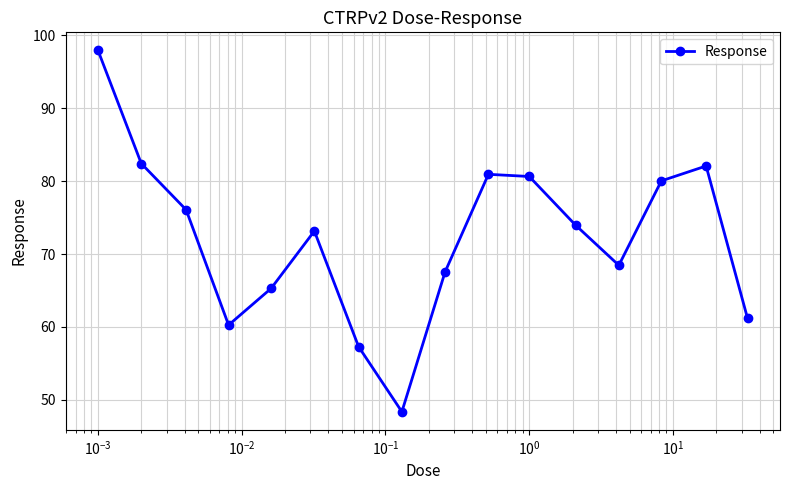

Reading right to left, list all the values displayed in this chart.

61.2	82.1	80.0	68.5	74.0	80.6	80.9	67.6	48.4	57.3	73.2	65.3	60.3	76.1	82.4	97.9